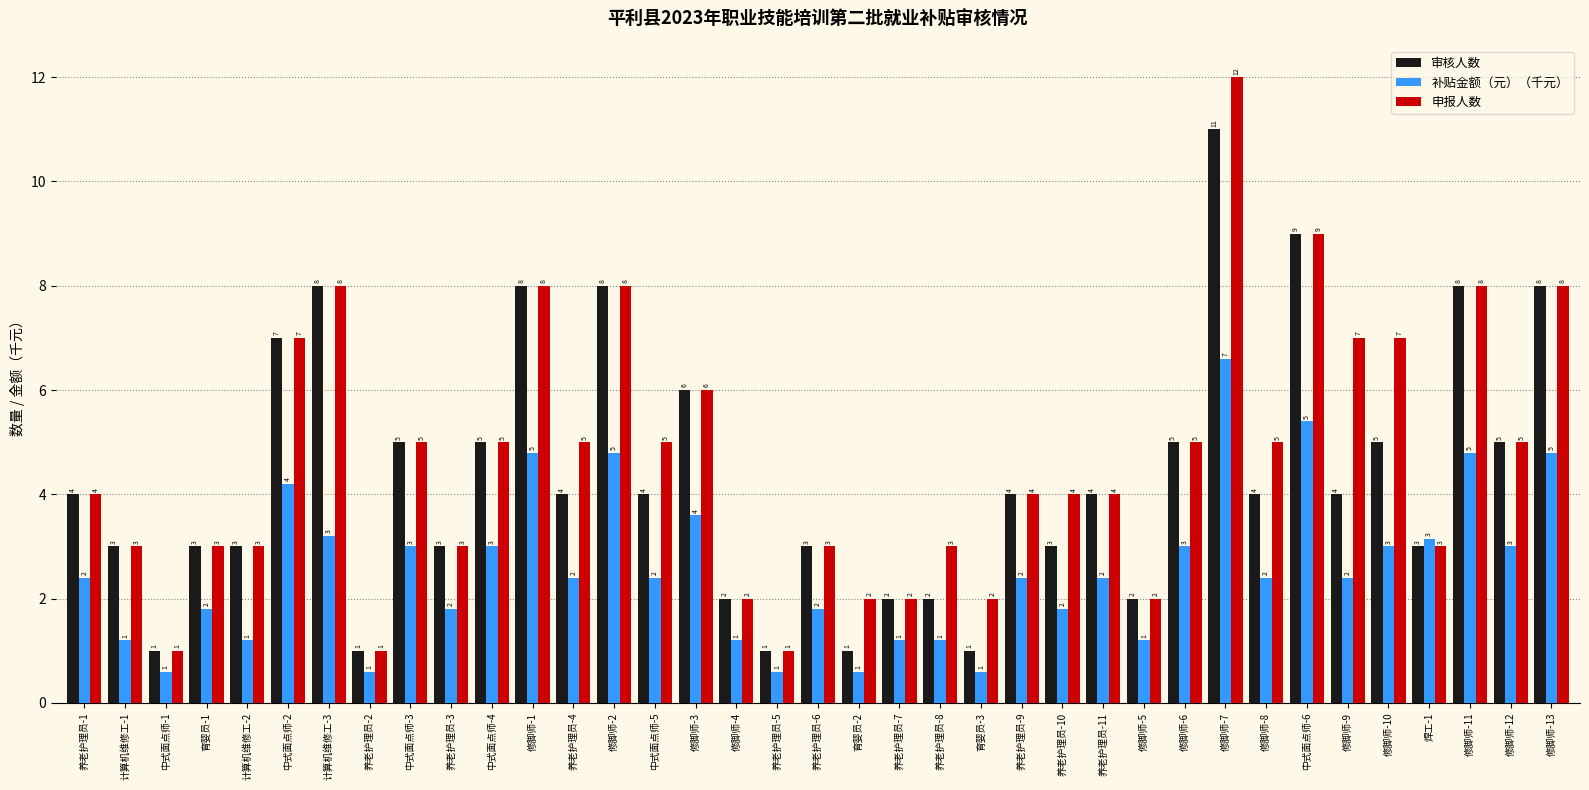

The 申报人数 series shows 5.0 at 中式面点师-3. True or false?

True